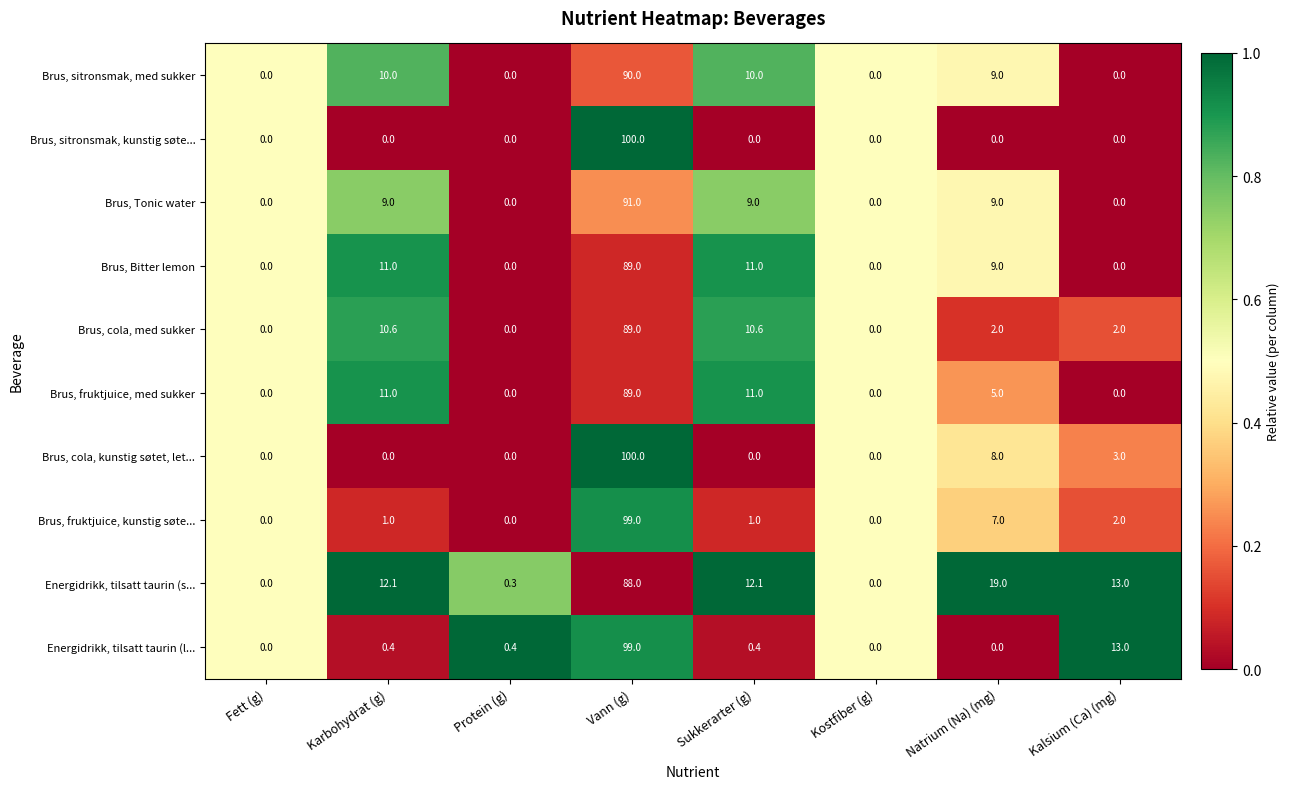

Which series changed the most between Protein (g) and Sukkerarter (g)?

Energidrikk, tilsatt taurin (s...